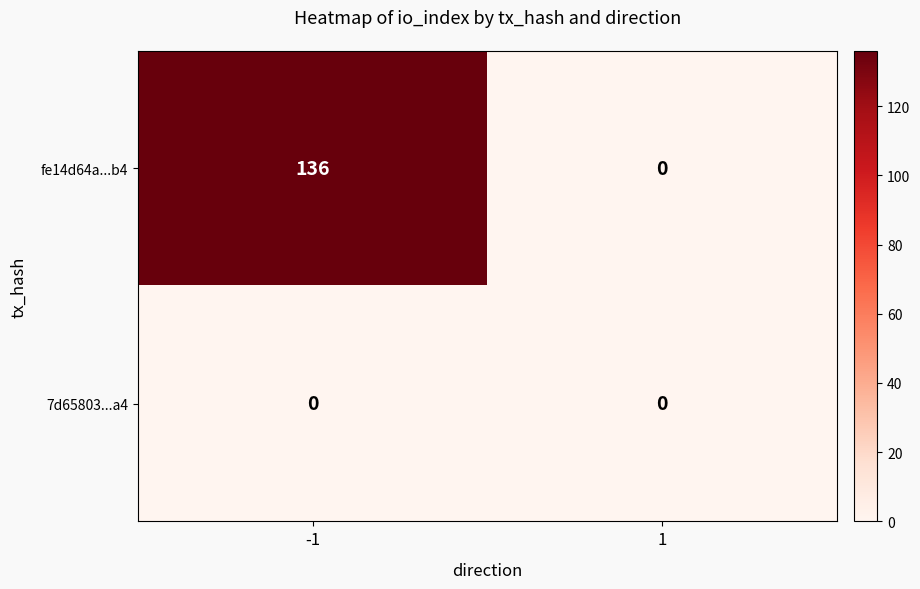

Rank the series by their average value, from highest to lowest.

fe14d64a...b4, 7d65803...a4